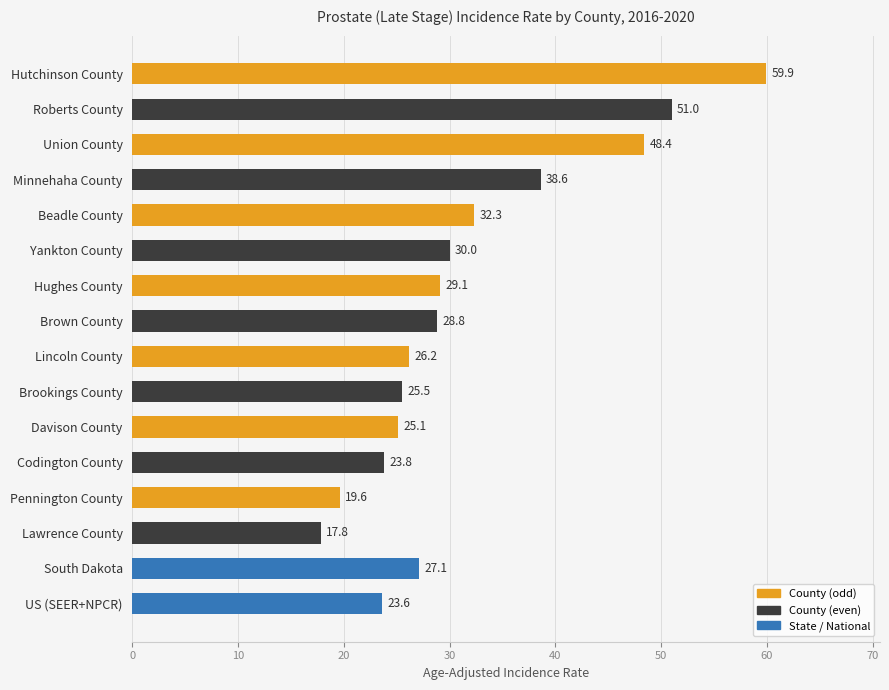

How many values are below 28?

8